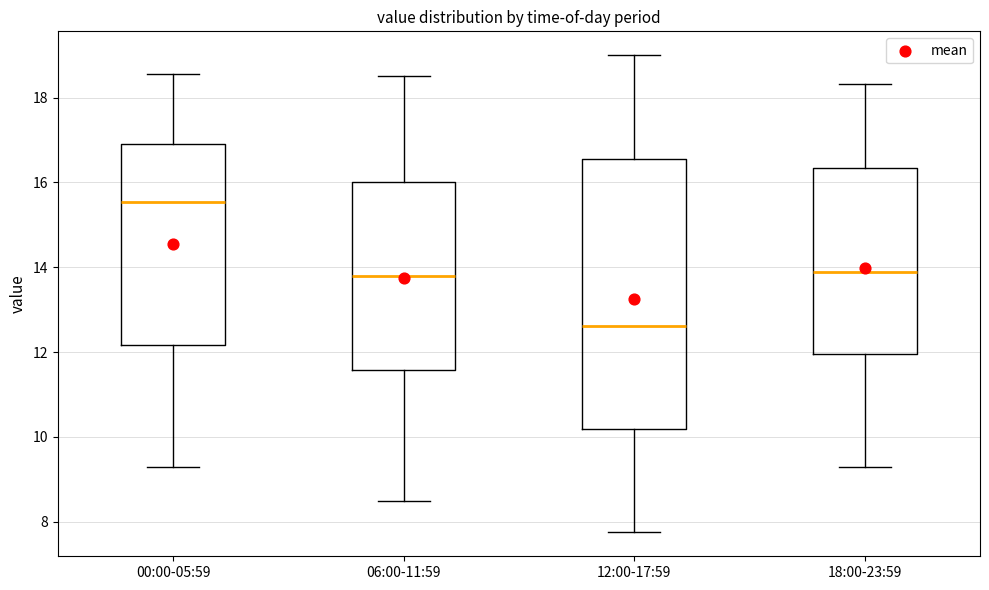

Reading left to right, read every box against the y-axis: the position of its median line, the range the box covers, and the ends of its whiskers. The values are not printed on the chart, so give them approximately, as read against the axis.

00:00-05:59: median 15.6, box 12.2 to 17.0, whiskers 9.4 to 18.6
06:00-11:59: median 13.8, box 11.6 to 16.0, whiskers 8.6 to 18.6
12:00-17:59: median 12.6, box 10.2 to 16.6, whiskers 7.8 to 19.0
18:00-23:59: median 14.0, box 12.0 to 16.4, whiskers 9.4 to 18.4